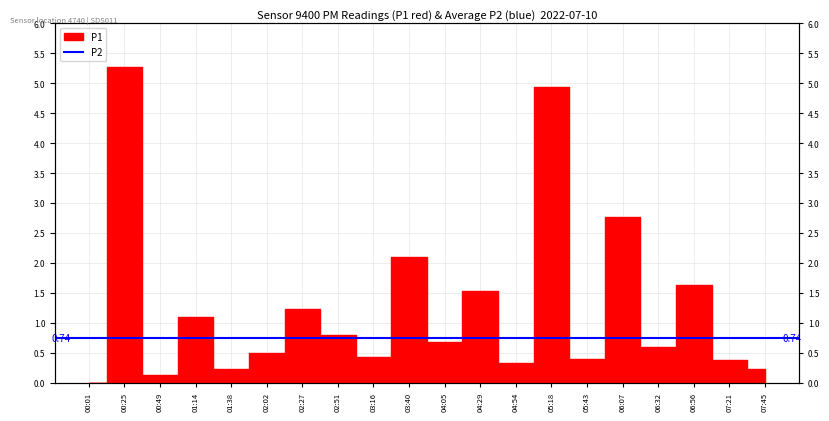

Is it true that the value at 02:51 is 1.1?

False